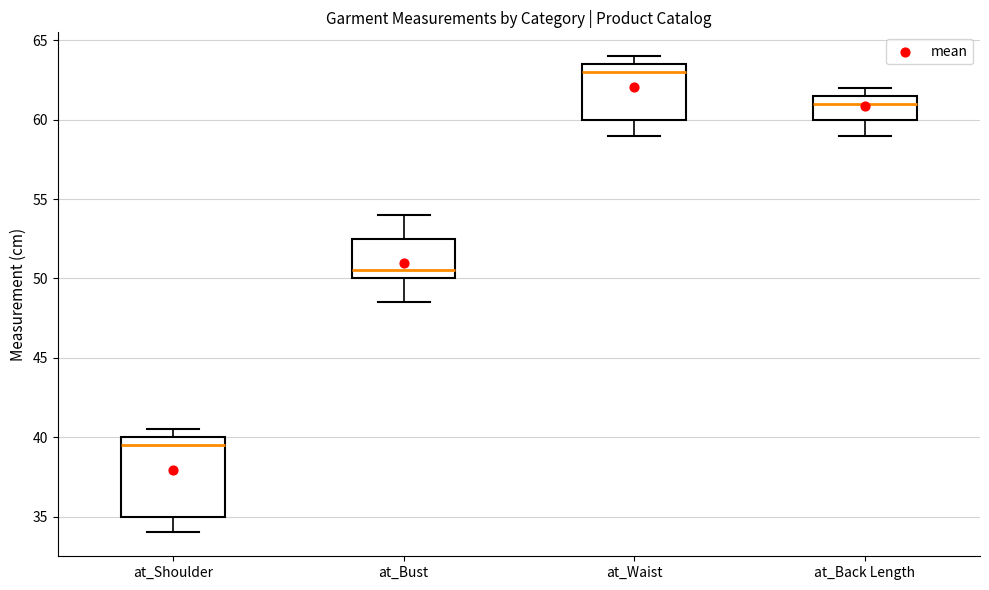

Reading left to right, transcribe this box plot: for each box, give where its median line is, the range the box spans, and where its two whiskers end, as read against the y-axis. The values are not printed on the chart, so give them approximately, as read against the axis.

at_Shoulder: median 39.5, box 35.0 to 40.0, whiskers 34.0 to 40.5
at_Bust: median 50.5, box 50.0 to 52.5, whiskers 48.5 to 54.0
at_Waist: median 63.0, box 60.0 to 63.5, whiskers 59.0 to 64.0
at_Back Length: median 61.0, box 60.0 to 61.5, whiskers 59.0 to 62.0